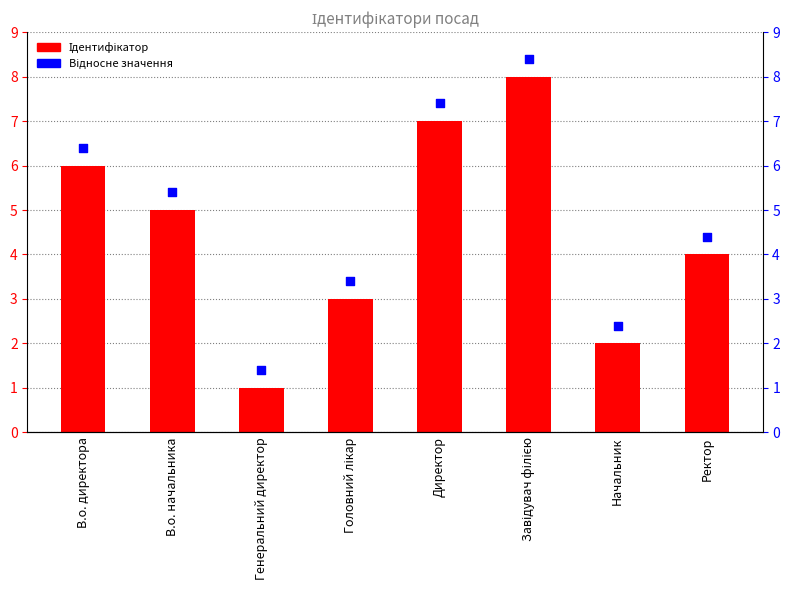

Is the value of Відносне значення at Директор greater than the value of Ідентифікатор at В.о. директора?

Yes